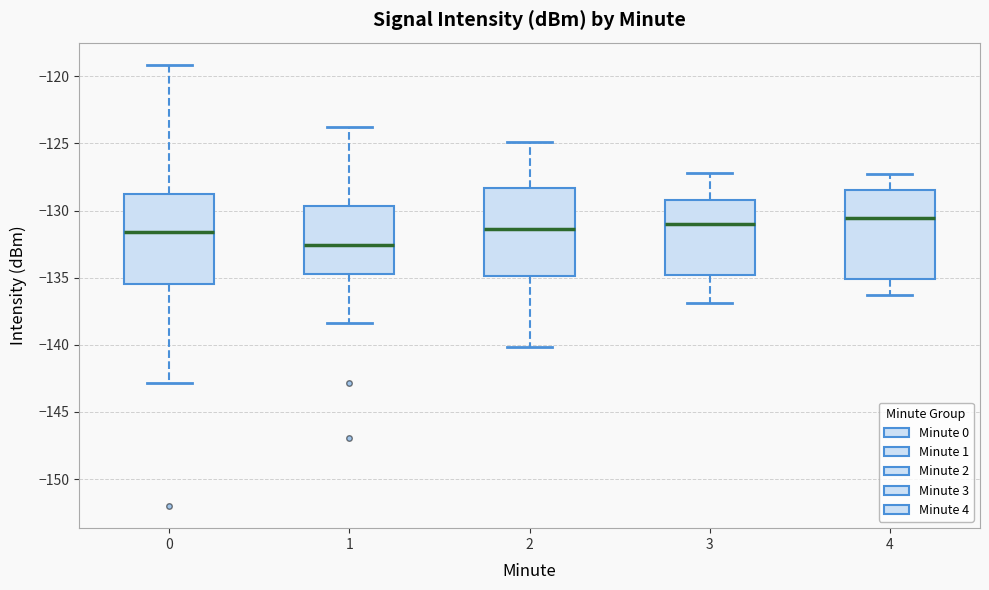

Where is the upper edge of the box at x = 3 on the y-axis? The values are not printed on the chart, so give them approximately, as read against the axis.

-129.0